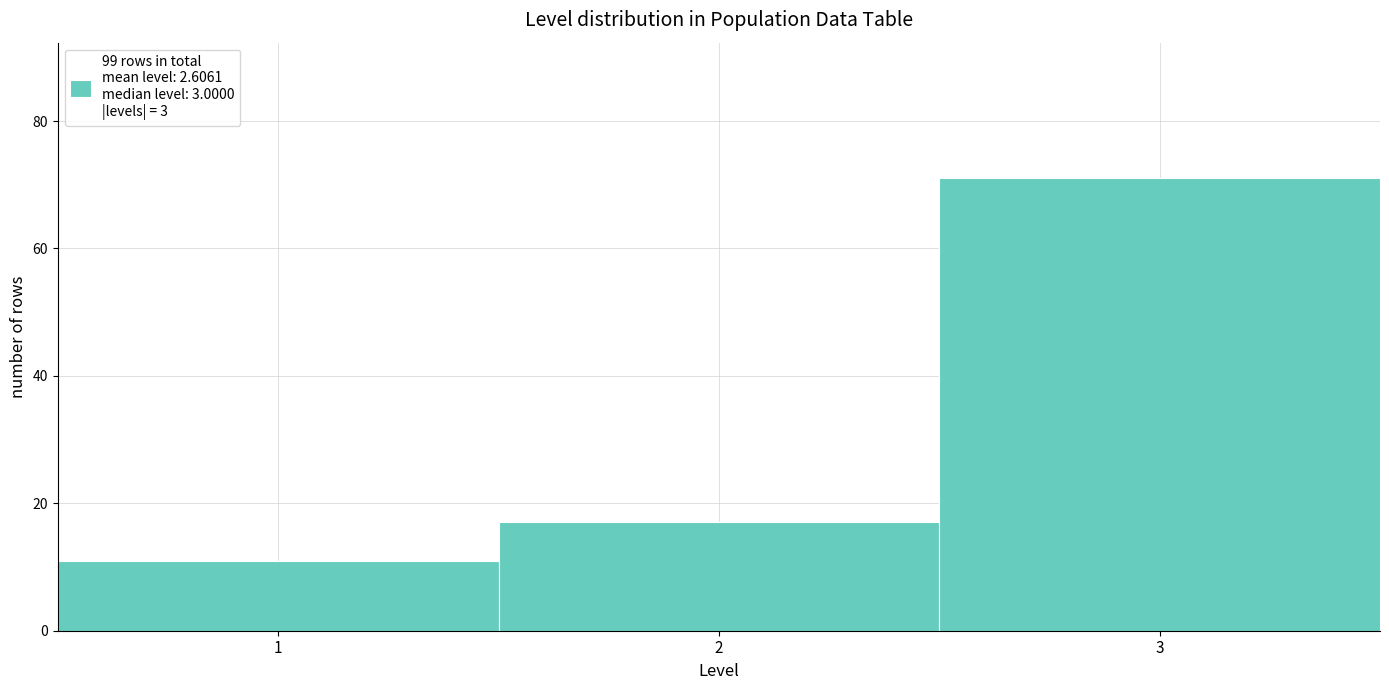

How tall is the bar that spans 1.5 to 2.5 on the x-axis? The values are not printed on the chart, so give them approximately, as read against the axis.

18